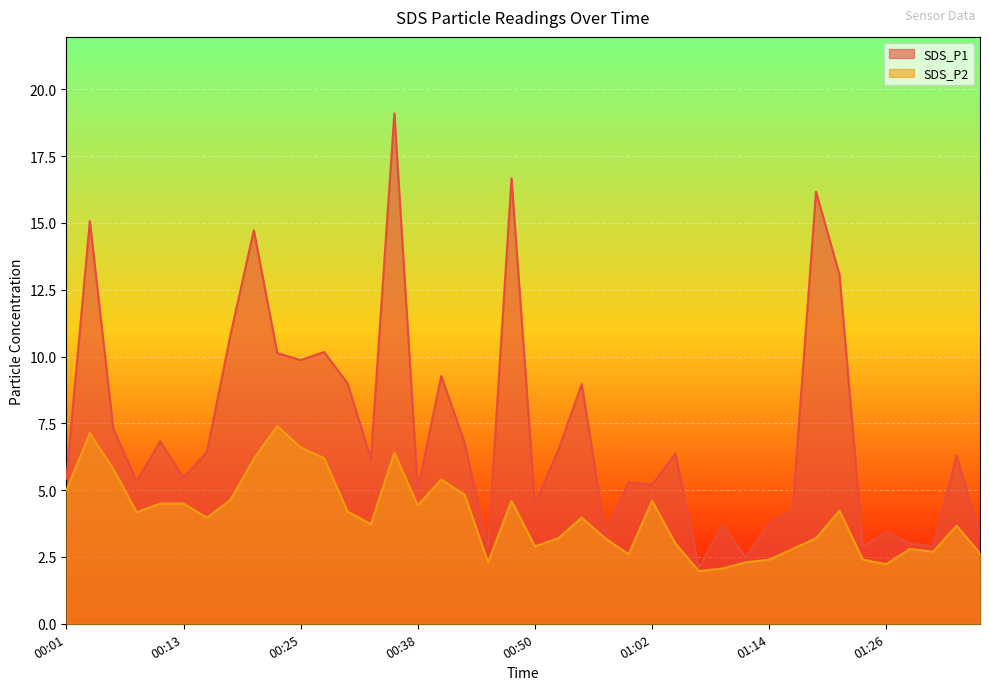

Rank the series by their average value, from highest to lowest.

SDS_P1, SDS_P2